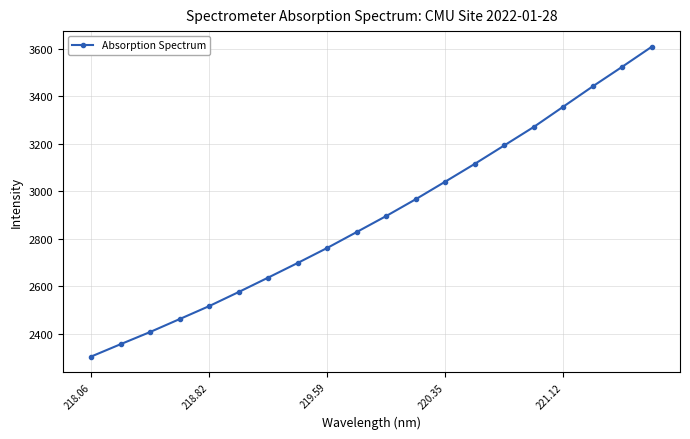

What is the value of the 15th point from the left?

3193.3